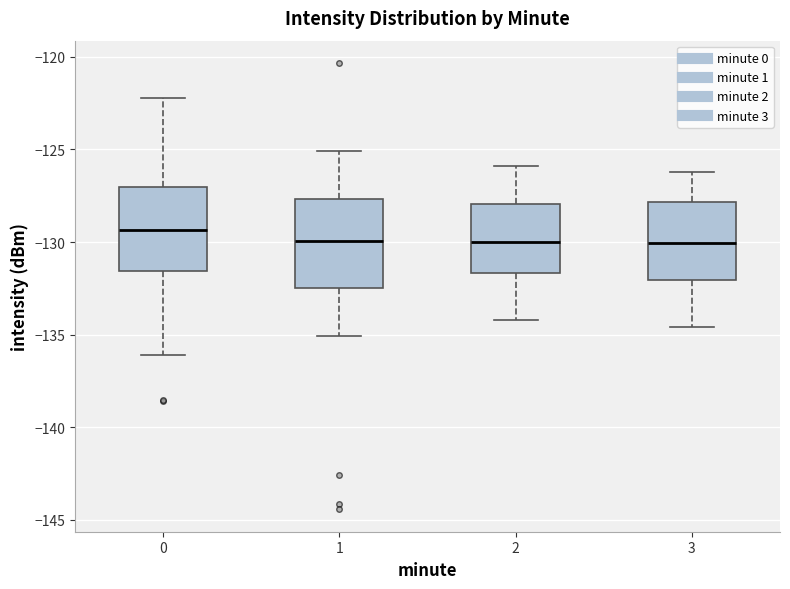

Reading left to right, transcribe this box plot: for each box, give where its median line is, the range the box spans, and where its two whiskers end, as read against the y-axis. The values are not printed on the chart, so give them approximately, as read against the axis.

0: median -129.5, box -131.5 to -127.0, whiskers -136.0 to -122.0
1: median -130.0, box -132.5 to -127.5, whiskers -135.0 to -125.0
2: median -130.0, box -131.5 to -128.0, whiskers -134.0 to -126.0
3: median -130.0, box -132.0 to -128.0, whiskers -134.5 to -126.0